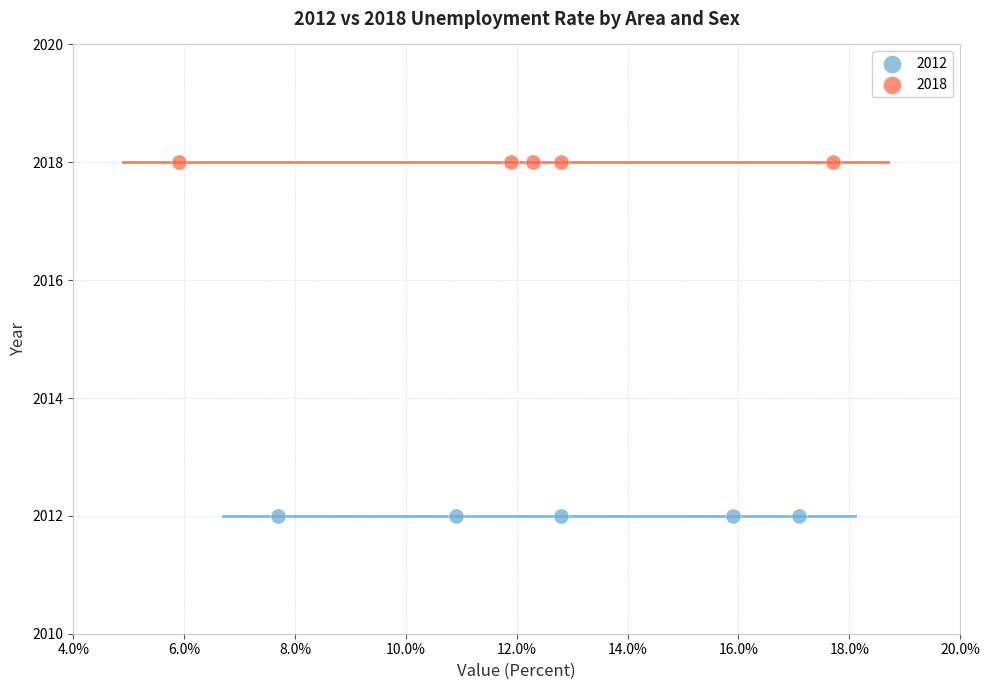

Which series reaches the maximum Y coordinate?

2018